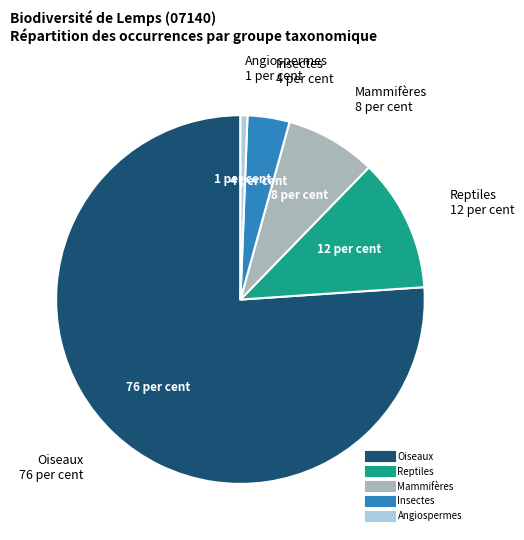

What is the majority slice?

Oiseaux